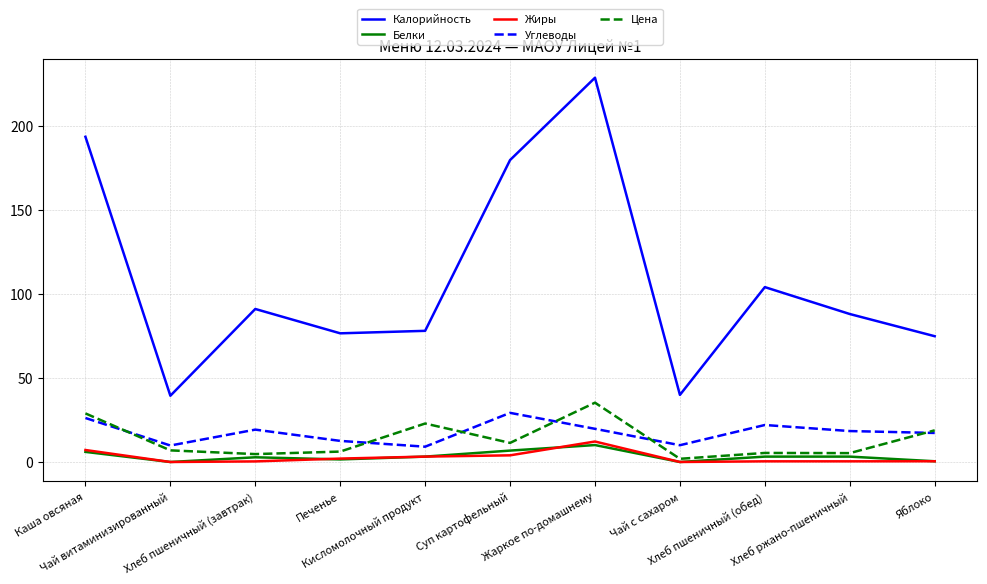

How many lines are shown in the chart?

5